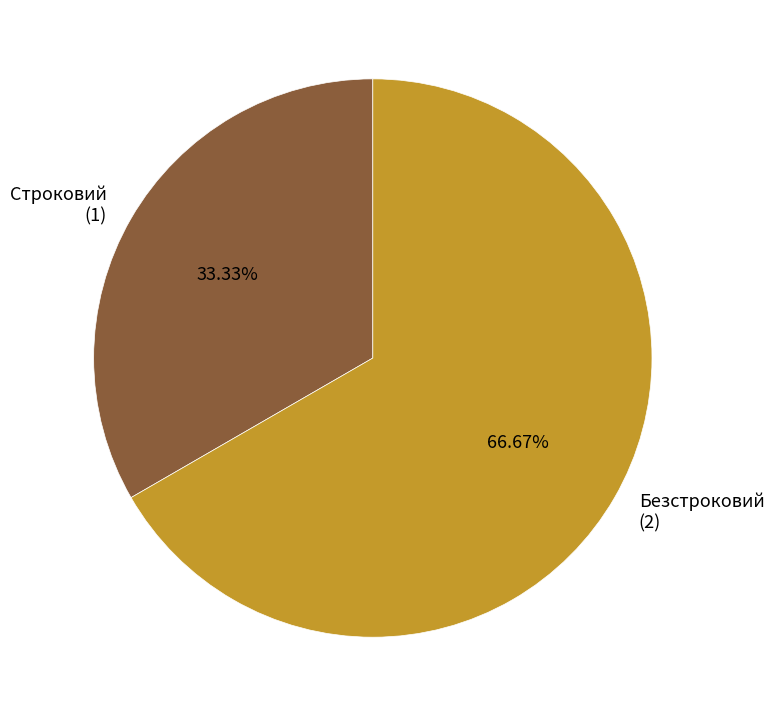

To the nearest percent, what portion does Безстроковий represent?

67%